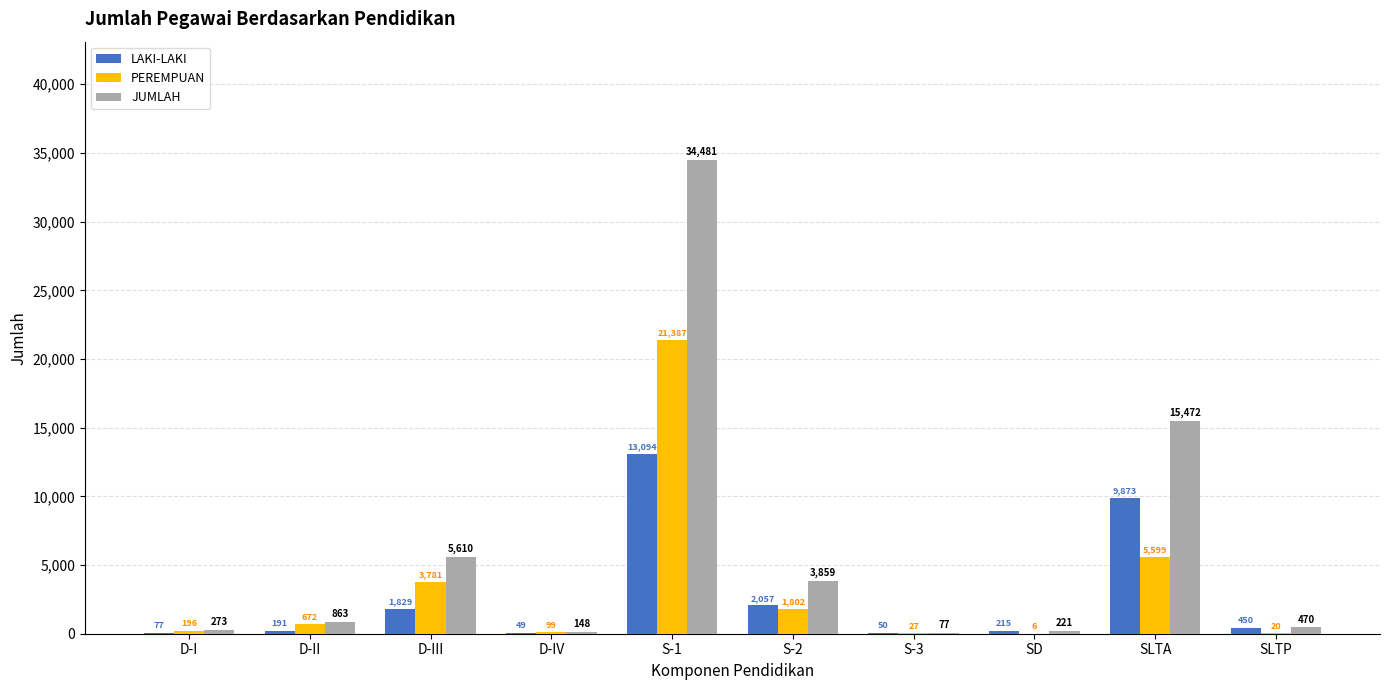

Is the value of JUMLAH at D-IV greater than the value of PEREMPUAN at D-I?

No